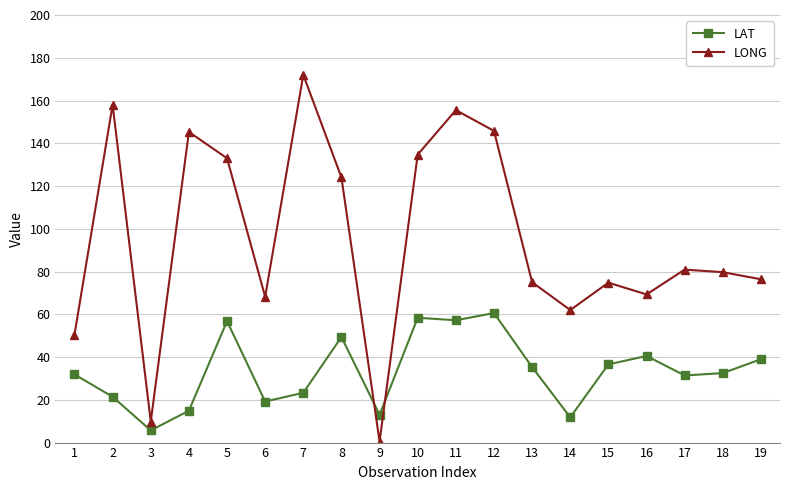

Where does the LONG series first go above 79?

2